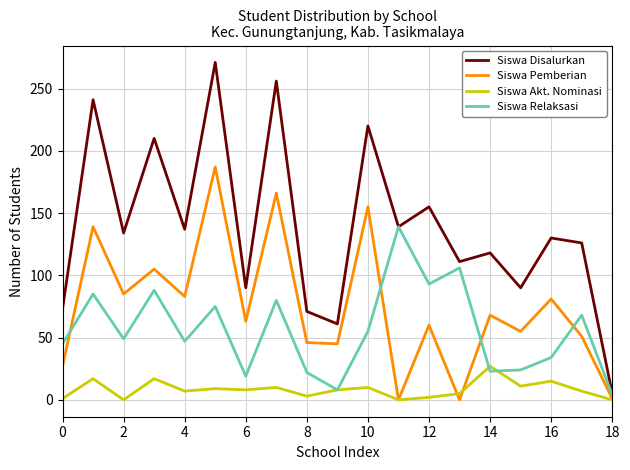

What is the maximum value for Siswa Relaksasi?

139